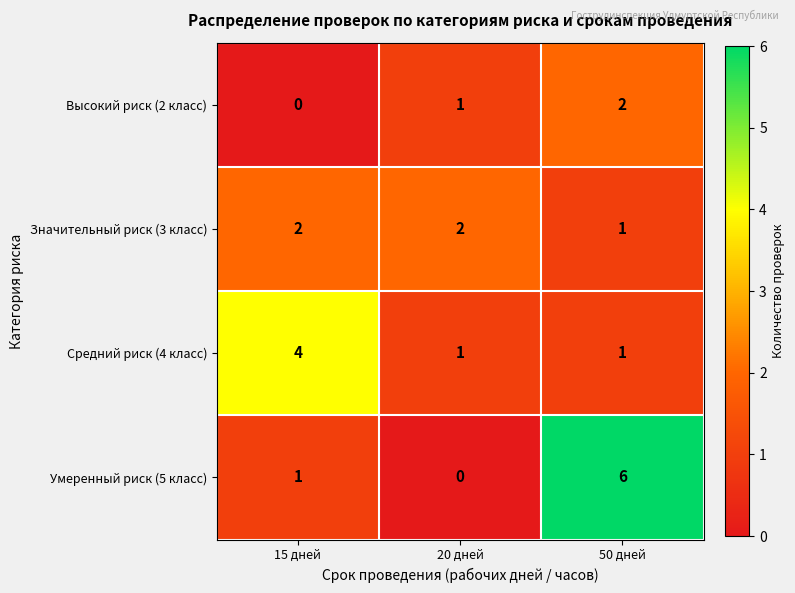

What is the total value across all series at 20 дней?

4